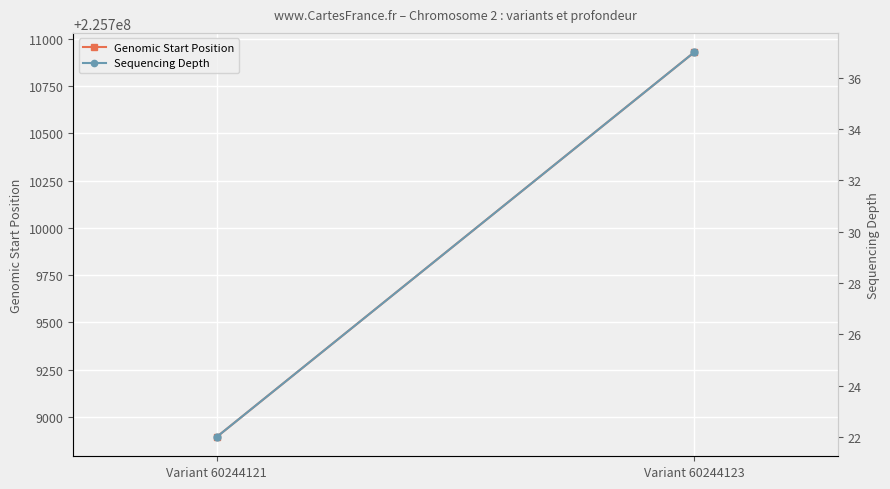

How many distinct data groups are displayed?

2